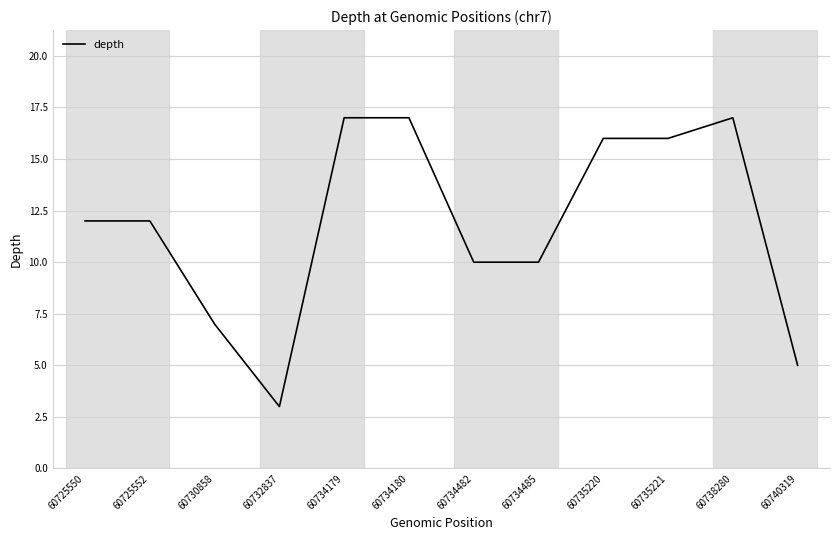

True or false: the data shows 17 at 60738280.

True